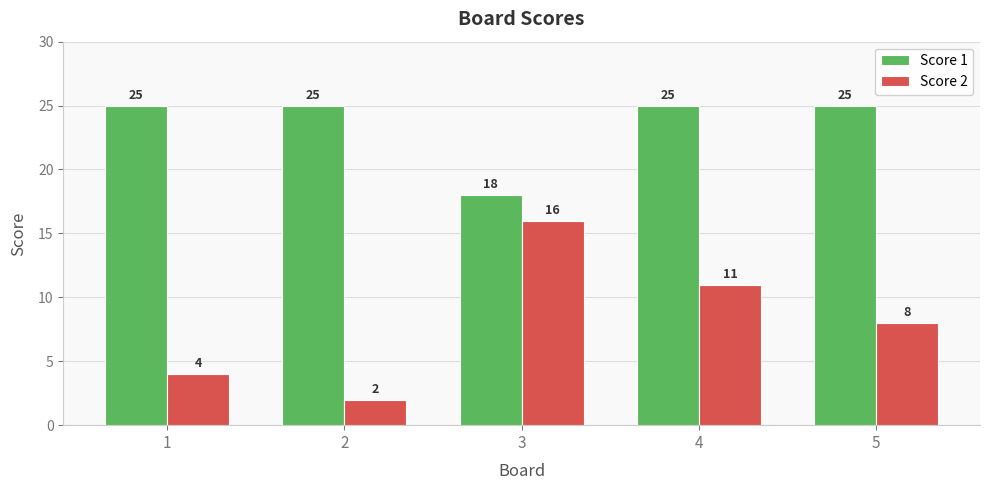

What is the value of the Score 2 bar at the 3rd from the left?

16